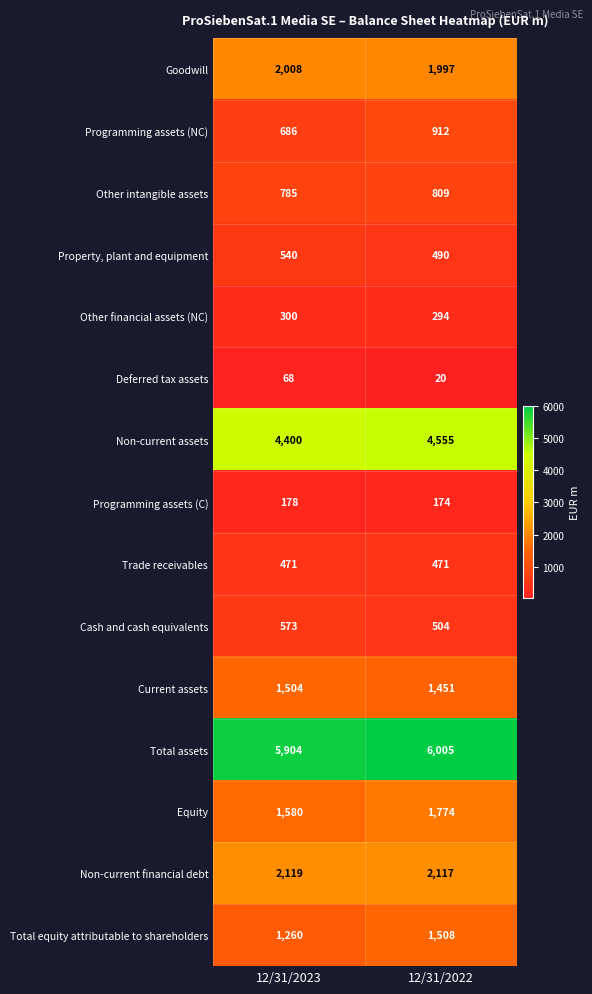

What is the difference between the maximum and minimum values in the Total assets series?

101